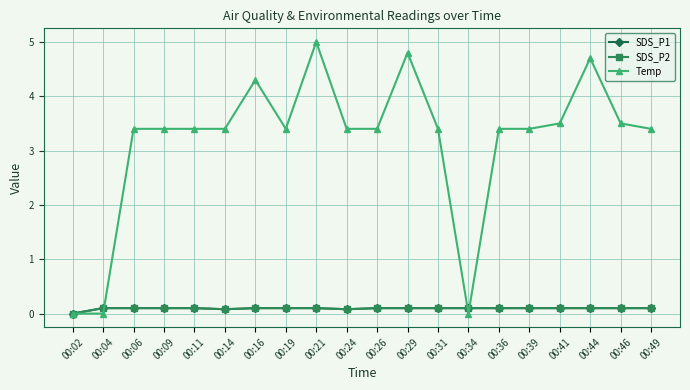

True or false: SDS_P1 has more than 1 points higher than both neighbors.

False